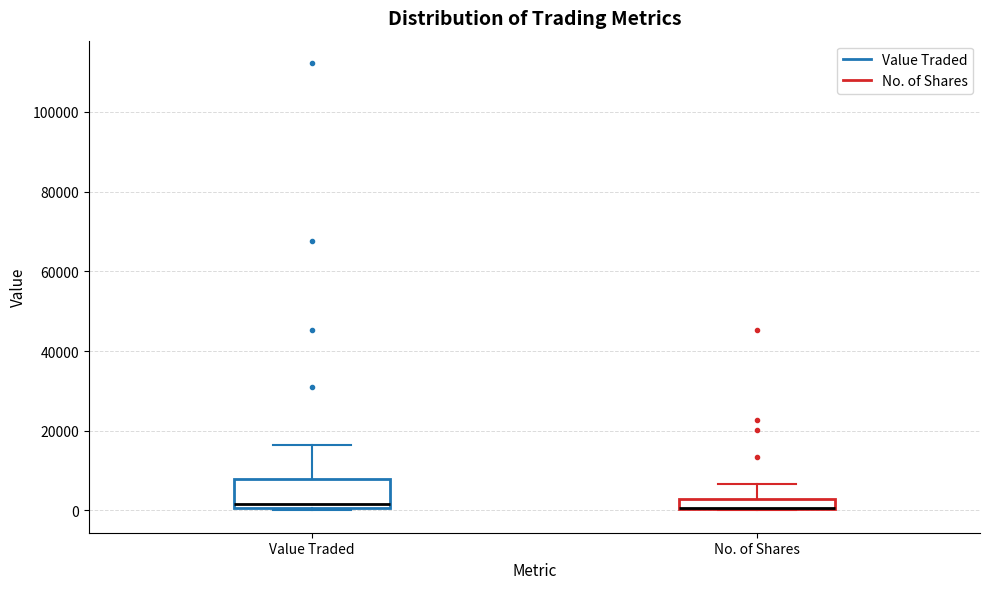

Where does the median line of the box for Value Traded sit on the y-axis? The values are not printed on the chart, so give them approximately, as read against the axis.

2000